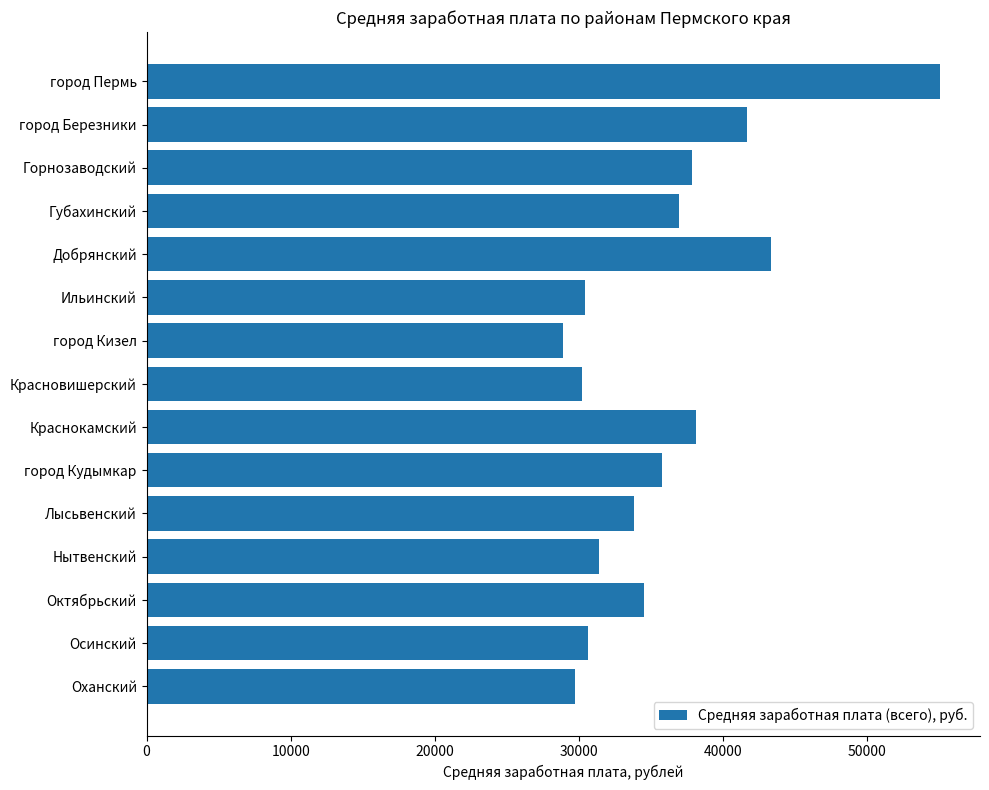

What is the difference between the maximum and minimum values?

26165.7